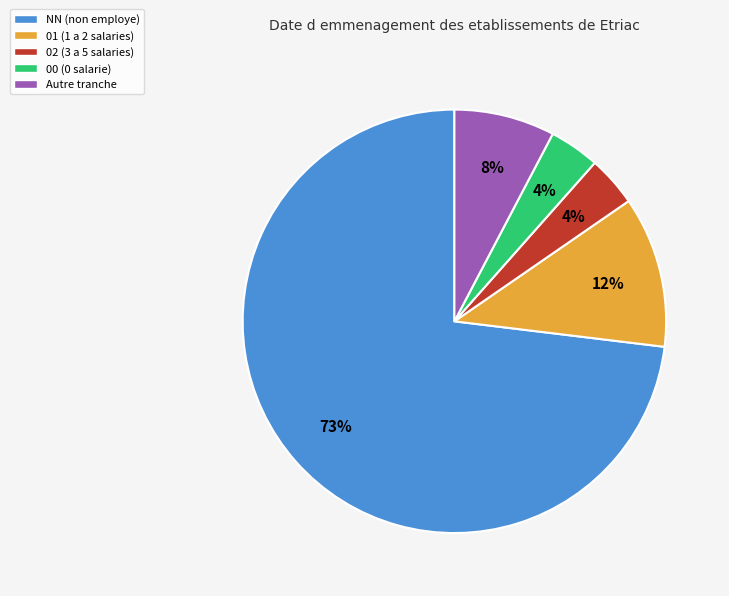

To the nearest percent, what is the average slice percentage?

20%